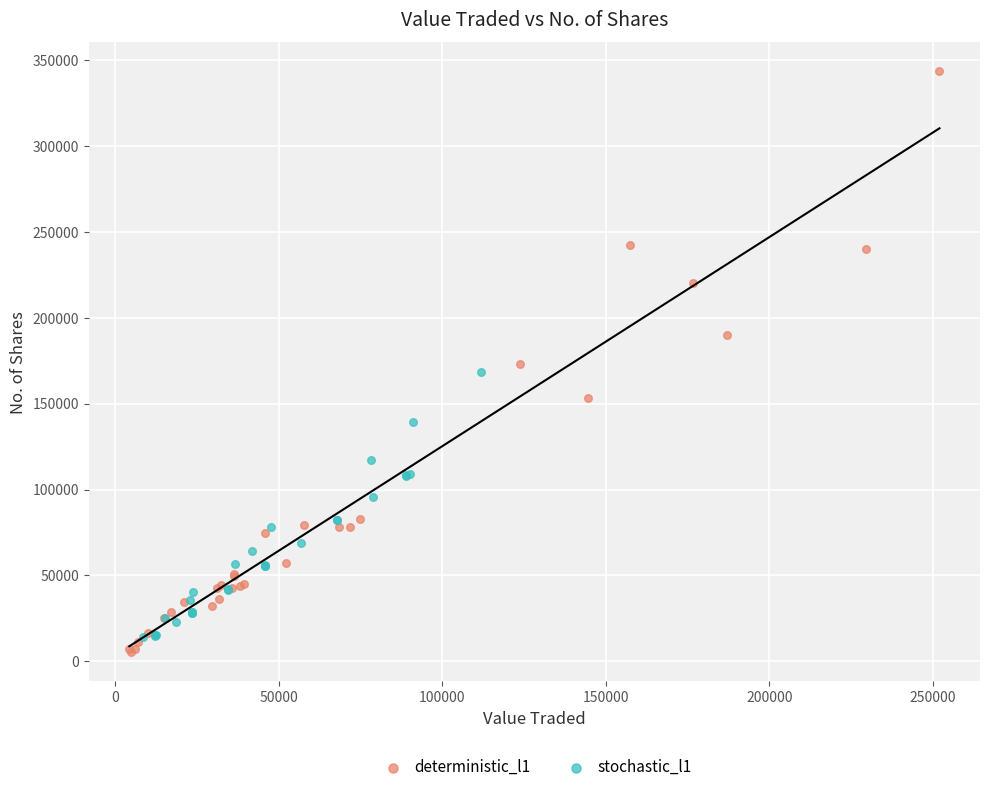

Which series reaches the maximum Y coordinate?

deterministic_l1